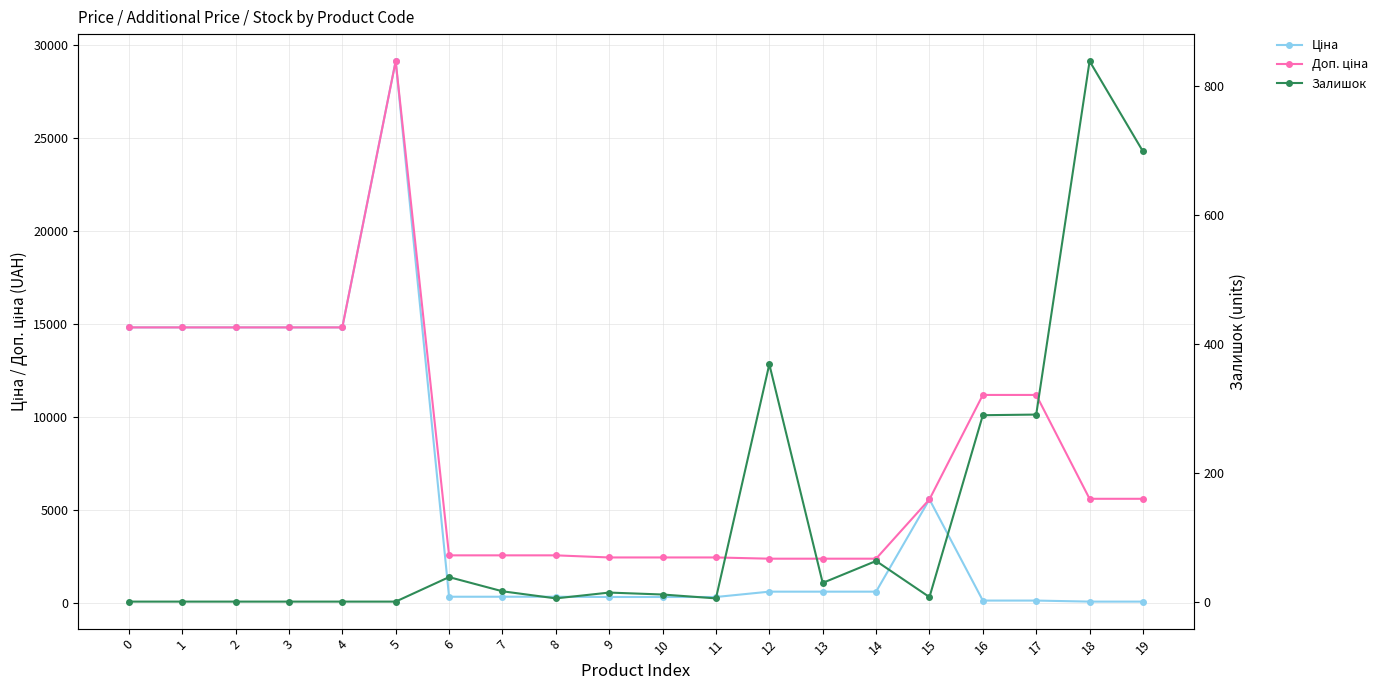

How many values in the Залишок series are below 14?

10